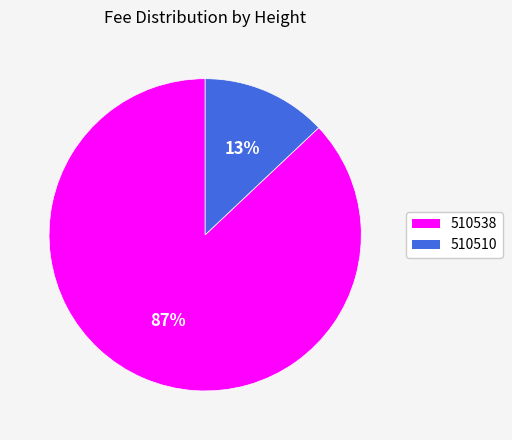

Do 510510 and 510538 together represent more than half of the pie?

Yes